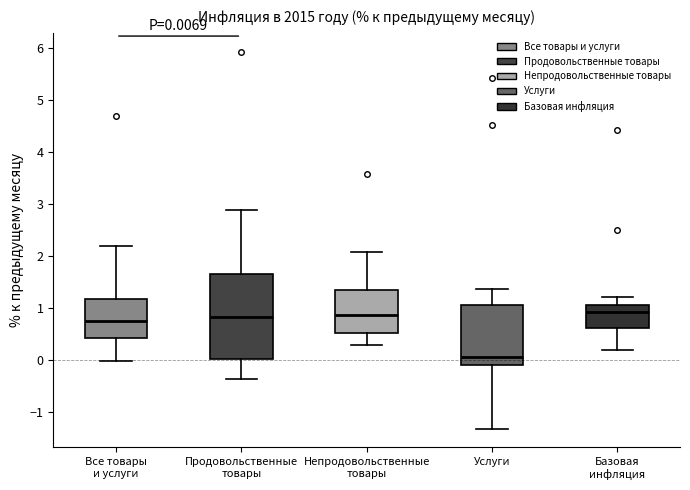

Comparing the boxes themselves (not the whiskers), which one is the tallest?

Продовольственные товары